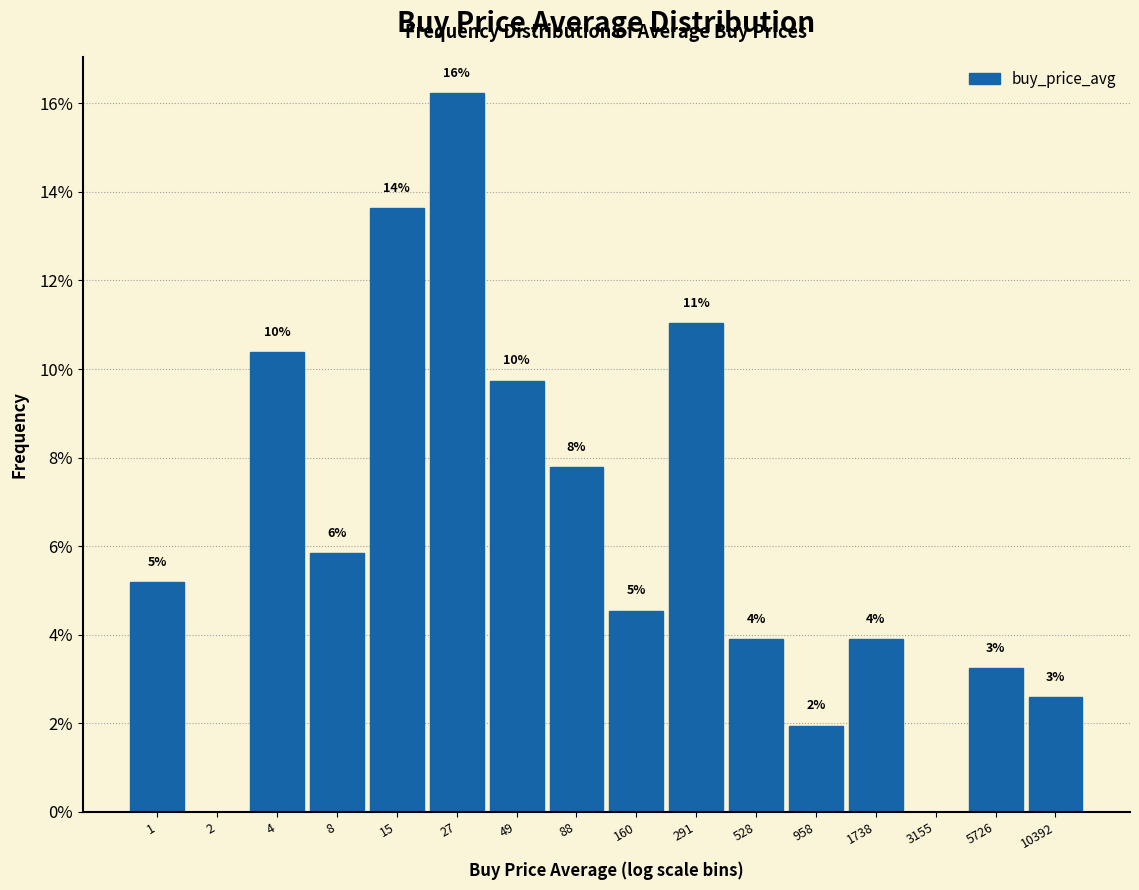

Are the bars horizontal?

No